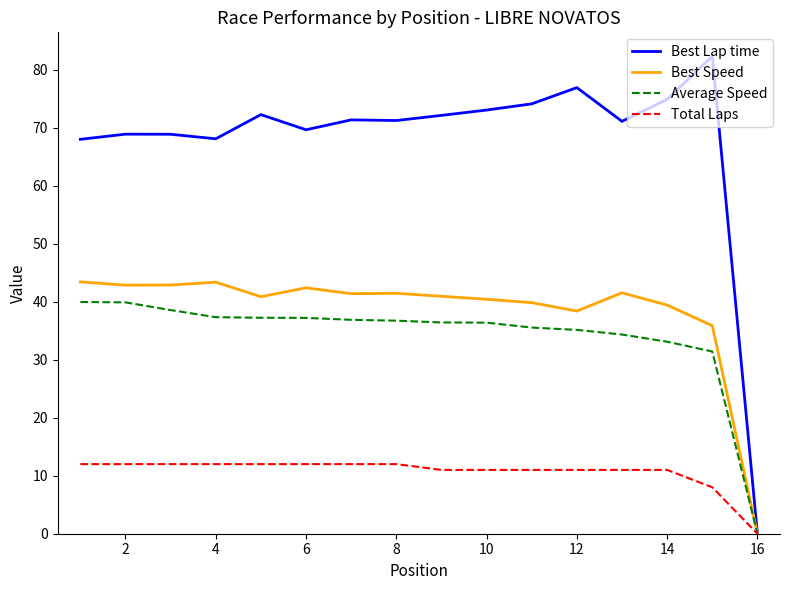

What is the greatest value displayed?

82.3